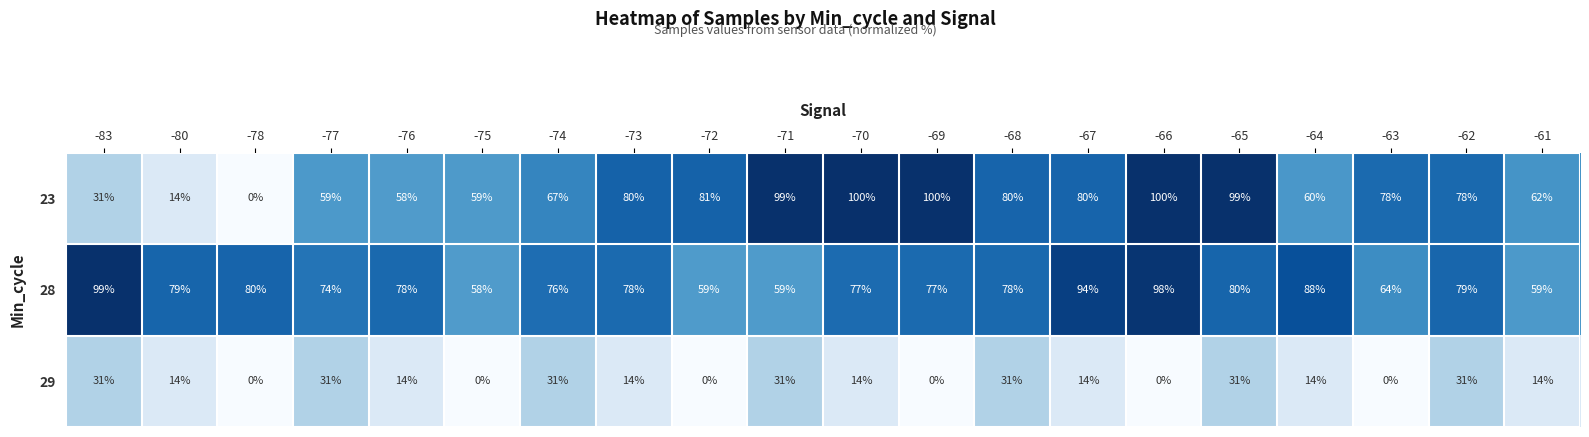

Which series changed the most between -80 and -75?

23